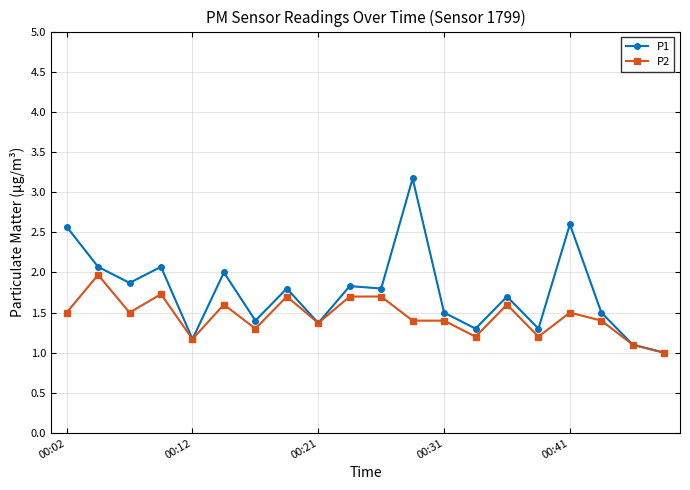

Is it true that P1 equals 1.4 at 6?

True